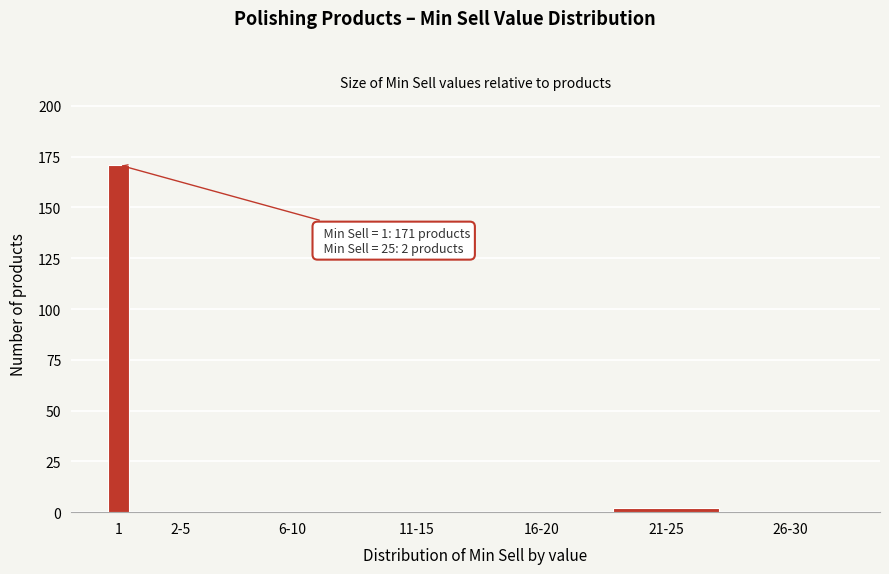

Reading left to right, extract all data points from this chart.

1=171	2-5=0	6-10=0	11-15=0	16-20=0	21-25=2	26-30=0